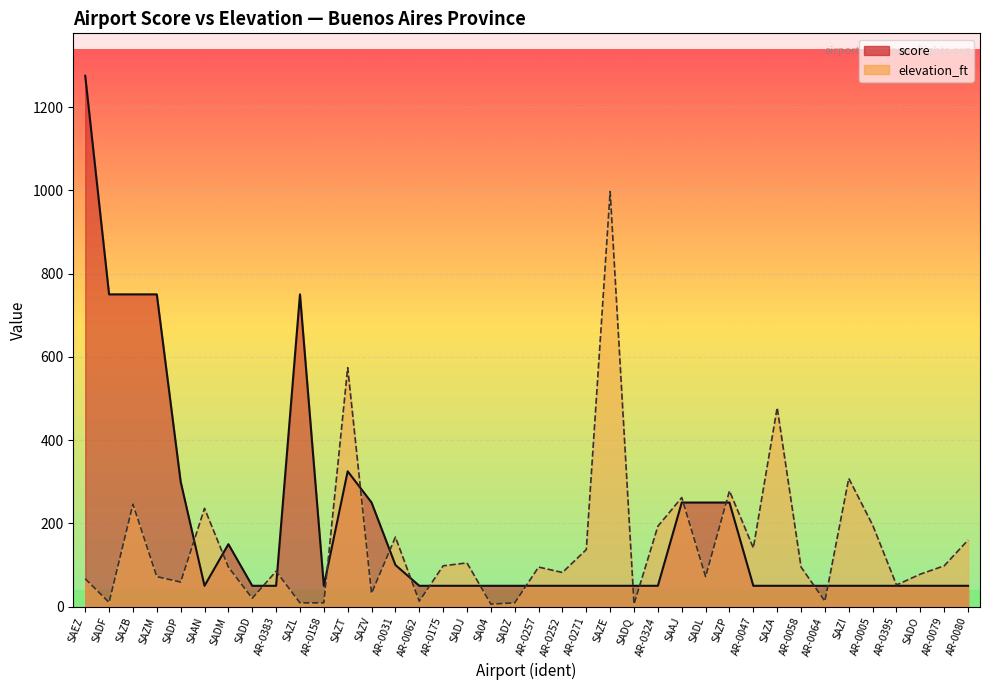

Where do elevation_ft and score first cross each other?

SADP and SAAN